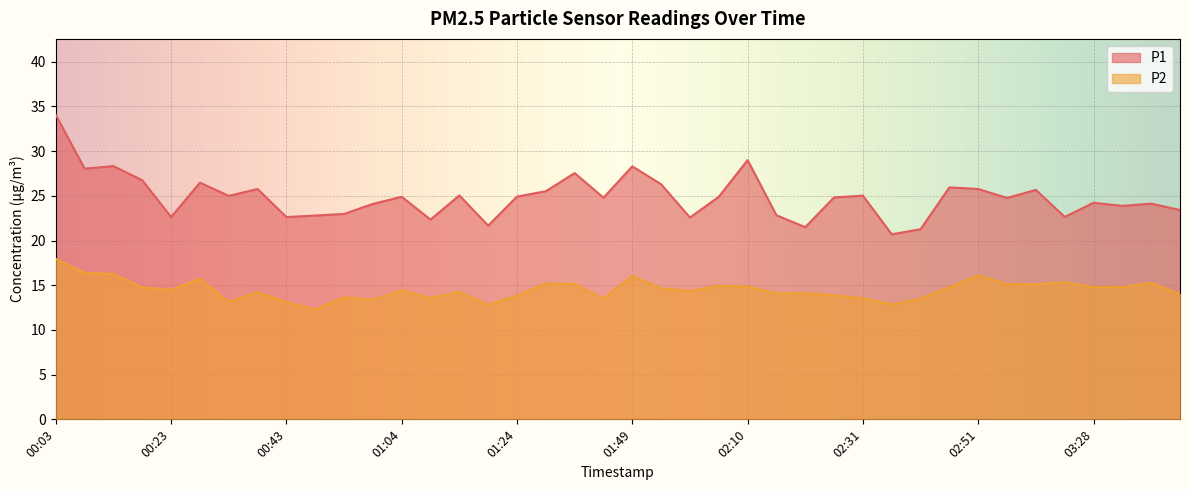

What is the difference between the maximum and minimum values in the P1 series?

13.3